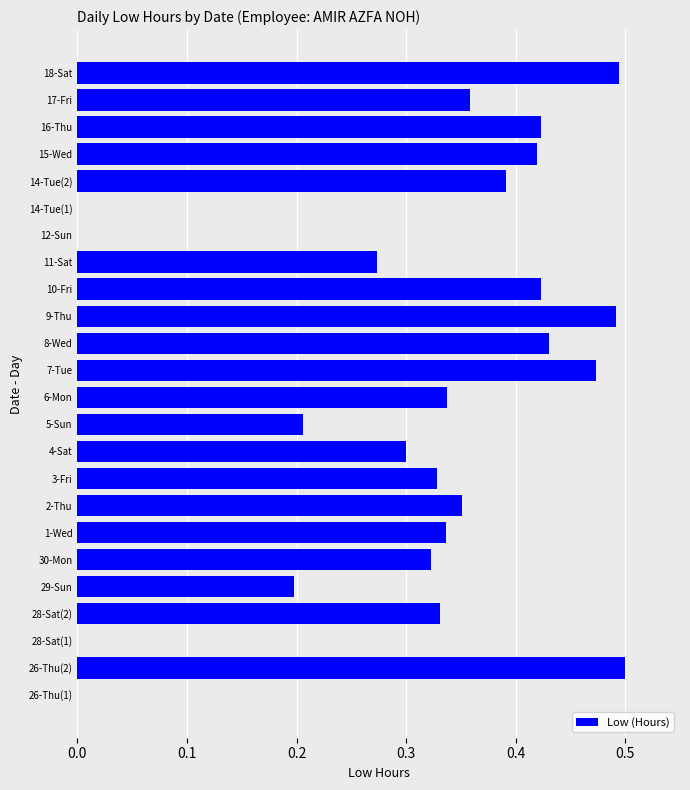

What is the sum of all values?

7.4